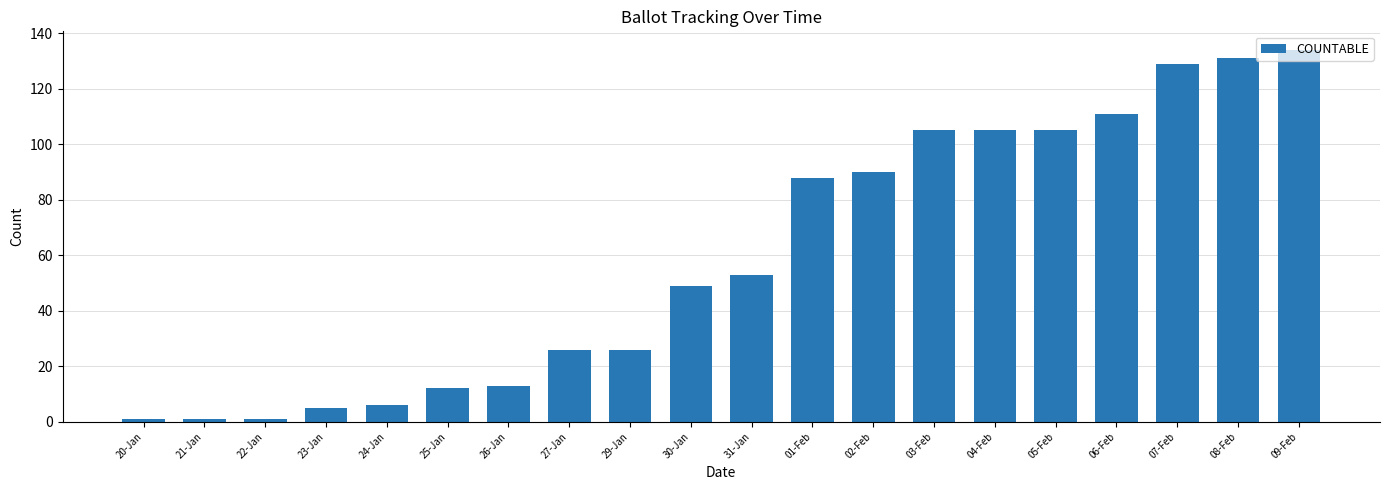

True or false: the data shows 28 at 03-Feb.

False